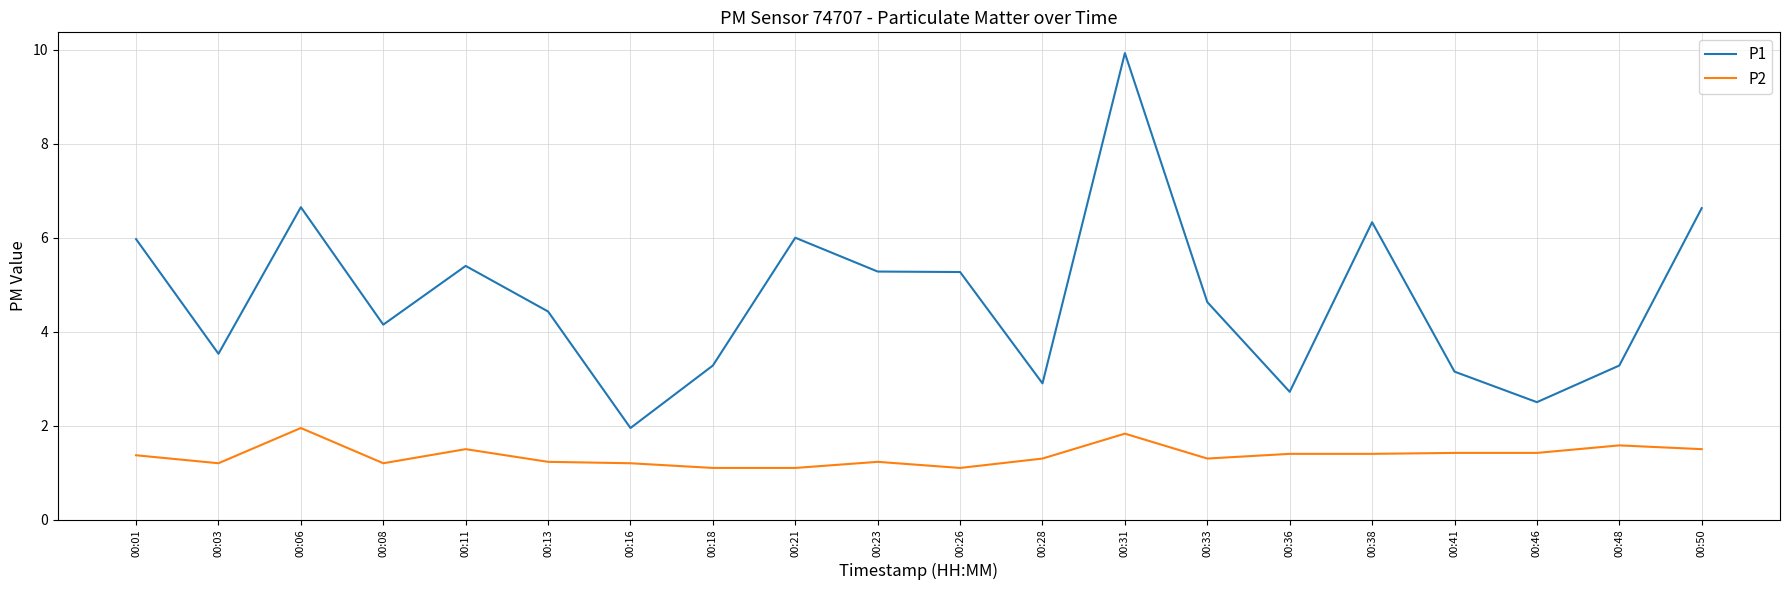

Where is the first local maximum for P1?

00:06